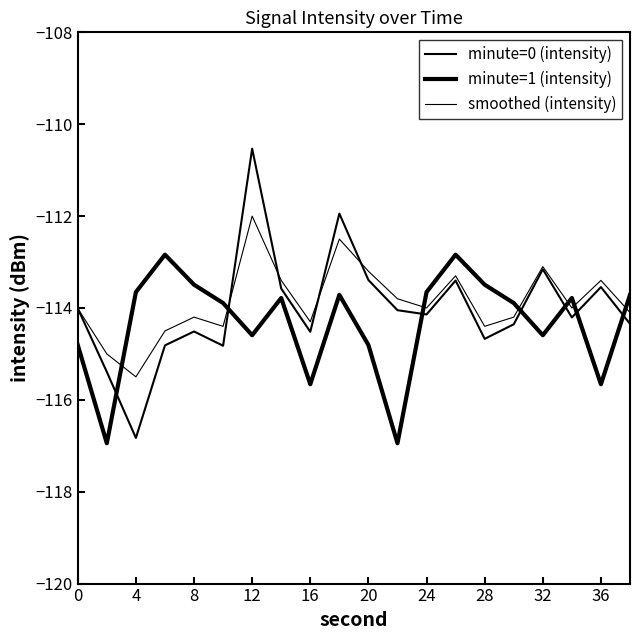

Does the chart have visible grid lines?

No